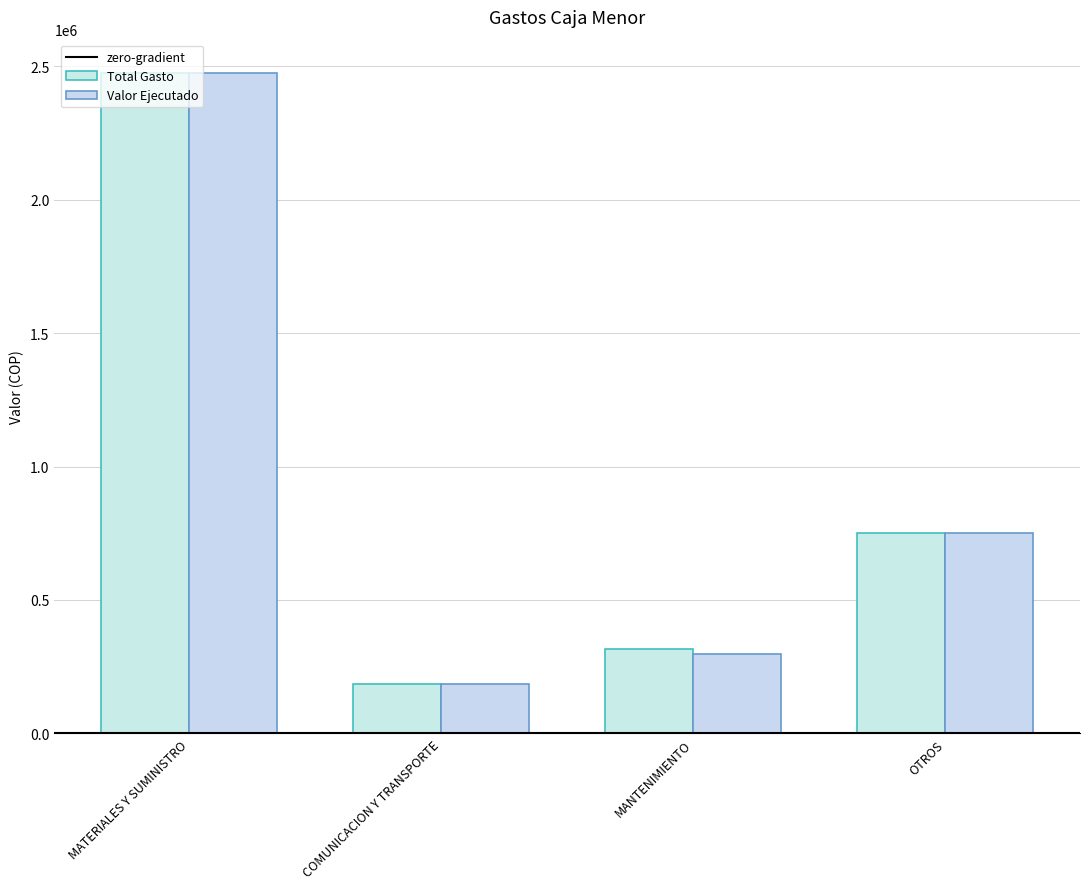

How many distinct data groups are displayed?

2